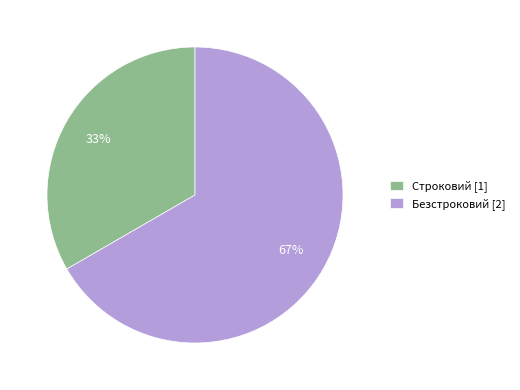

How many segments does this pie chart have?

2